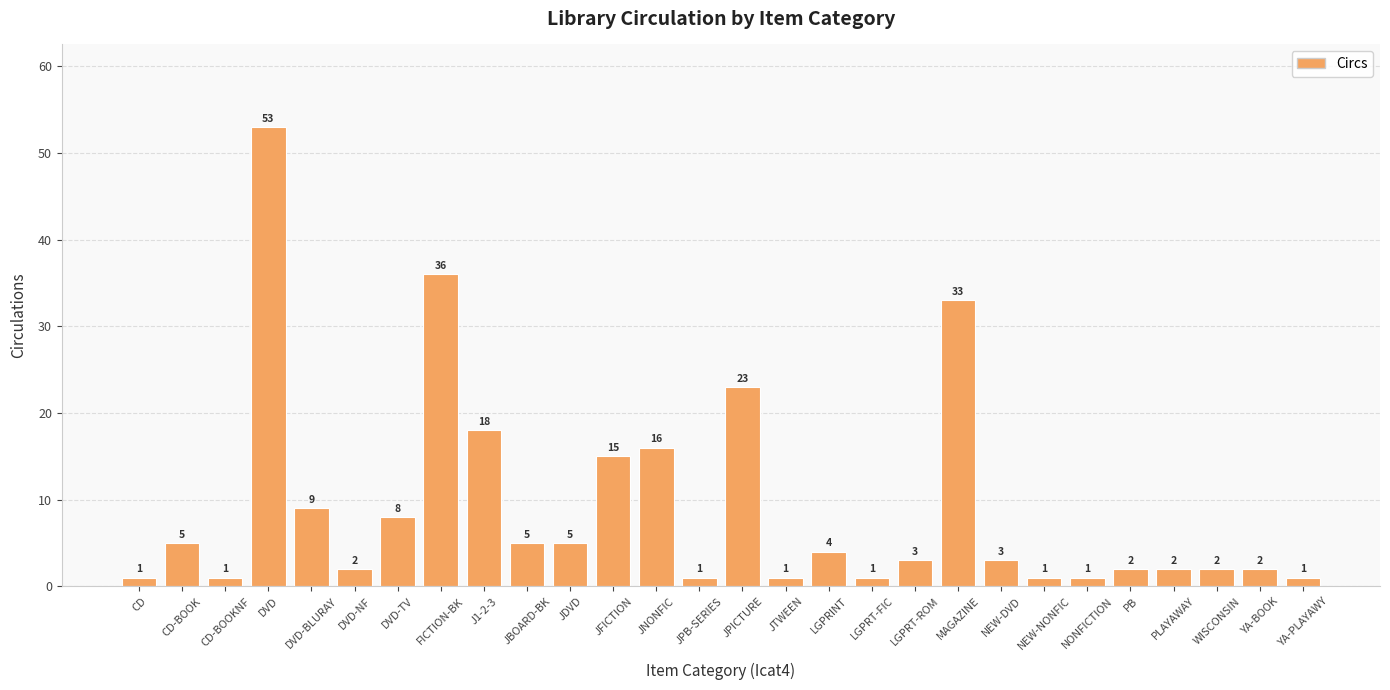

The value at J1-2-3 is 31. True or false?

False